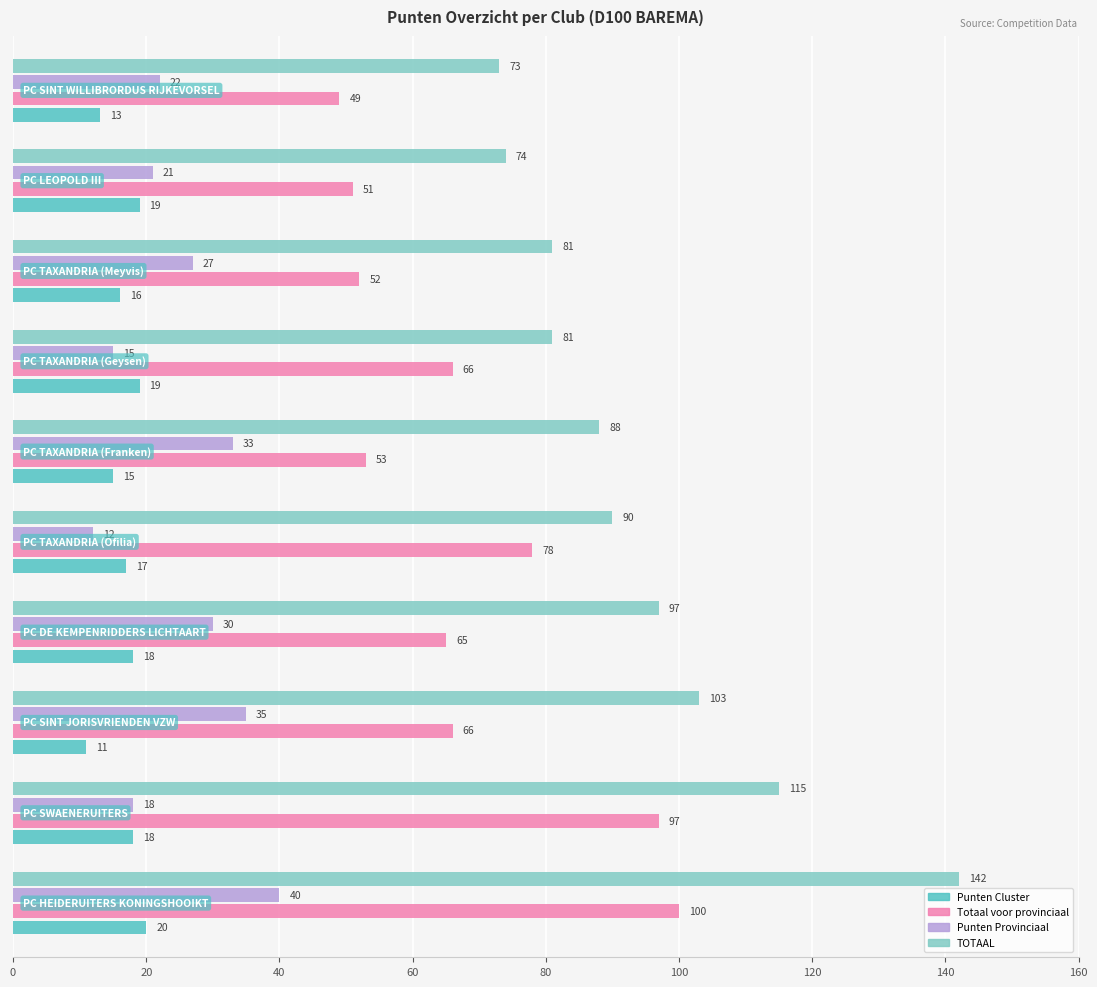

What is the difference between the maximum and minimum values in the Punten Cluster series?

9